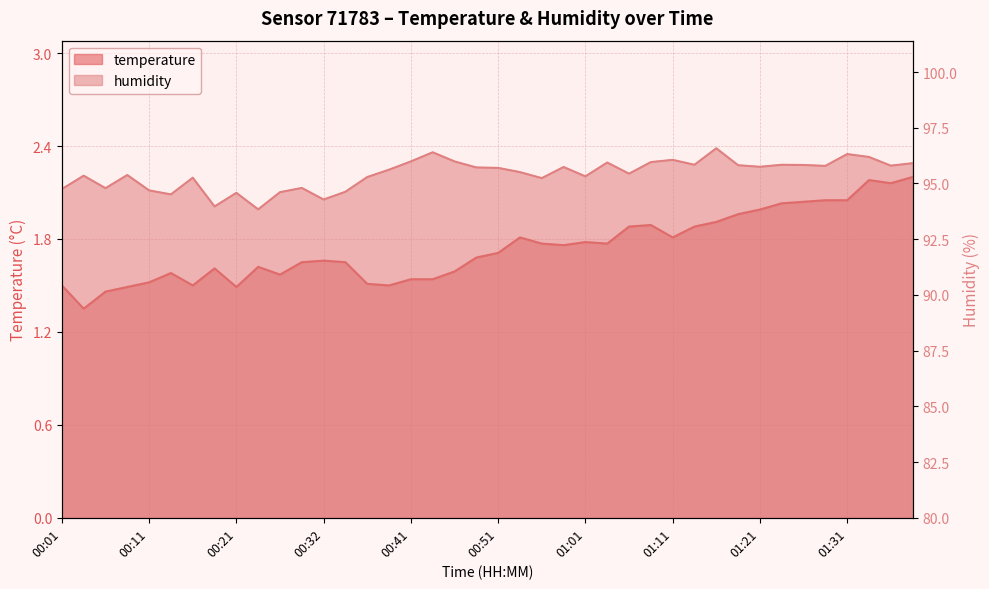

At which label is temperature closest to 1?

00:04